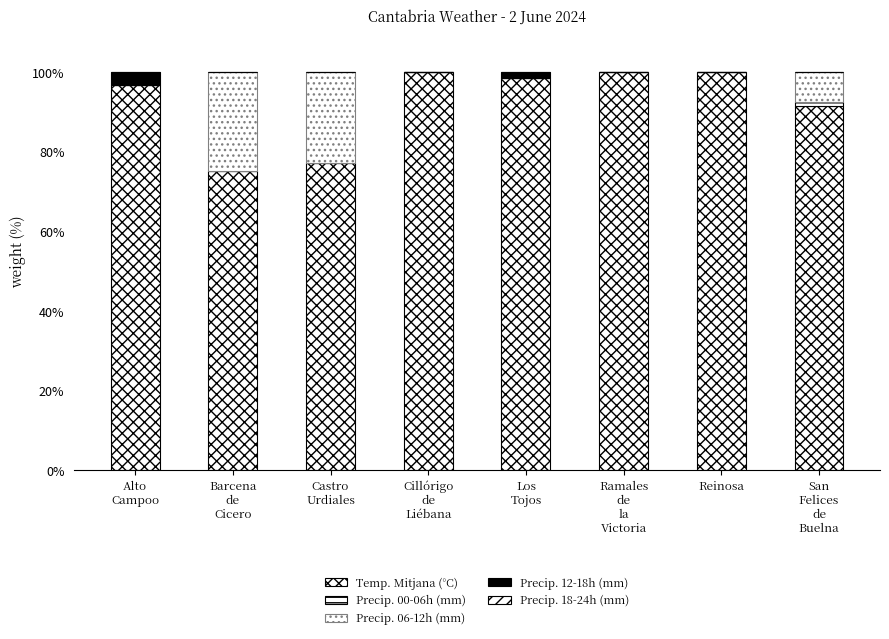

How many categories are shown in the chart?

8